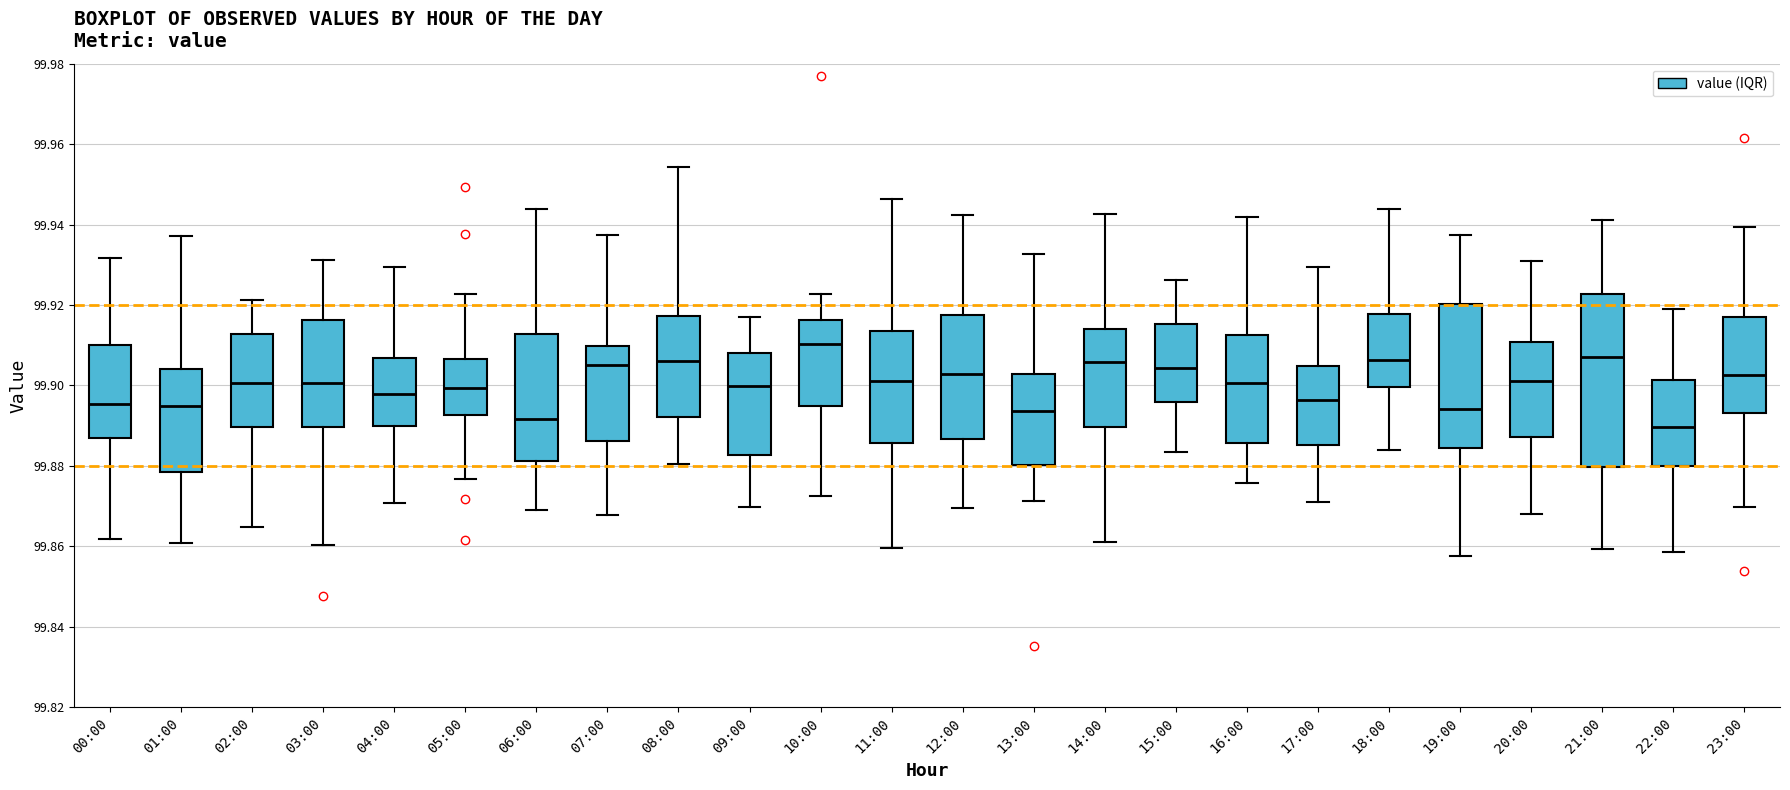

Reading left to right, read every box against the y-axis: the position of its median line, the range the box covers, and the ends of its whiskers. The values are not printed on the chart, so give them approximately, as read against the axis.

00:00: median 99.896, box 99.888 to 99.910, whiskers 99.862 to 99.932
01:00: median 99.894, box 99.878 to 99.904, whiskers 99.860 to 99.938
02:00: median 99.900, box 99.890 to 99.912, whiskers 99.864 to 99.922
03:00: median 99.900, box 99.890 to 99.916, whiskers 99.860 to 99.932
04:00: median 99.898, box 99.890 to 99.906, whiskers 99.870 to 99.930
05:00: median 99.900, box 99.892 to 99.906, whiskers 99.876 to 99.922
06:00: median 99.892, box 99.882 to 99.912, whiskers 99.868 to 99.944
07:00: median 99.906, box 99.886 to 99.910, whiskers 99.868 to 99.938
08:00: median 99.906, box 99.892 to 99.918, whiskers 99.880 to 99.954
09:00: median 99.900, box 99.882 to 99.908, whiskers 99.870 to 99.918
10:00: median 99.910, box 99.894 to 99.916, whiskers 99.872 to 99.922
11:00: median 99.902, box 99.886 to 99.914, whiskers 99.860 to 99.946
12:00: median 99.902, box 99.886 to 99.918, whiskers 99.870 to 99.942
13:00: median 99.894, box 99.880 to 99.902, whiskers 99.872 to 99.932
14:00: median 99.906, box 99.890 to 99.914, whiskers 99.860 to 99.942
15:00: median 99.904, box 99.896 to 99.916, whiskers 99.884 to 99.926
16:00: median 99.900, box 99.886 to 99.912, whiskers 99.876 to 99.942
17:00: median 99.896, box 99.886 to 99.904, whiskers 99.872 to 99.930
18:00: median 99.906, box 99.900 to 99.918, whiskers 99.884 to 99.944
19:00: median 99.894, box 99.884 to 99.920, whiskers 99.858 to 99.938
20:00: median 99.902, box 99.888 to 99.910, whiskers 99.868 to 99.932
21:00: median 99.908, box 99.880 to 99.922, whiskers 99.860 to 99.942
22:00: median 99.890, box 99.880 to 99.902, whiskers 99.858 to 99.920
23:00: median 99.902, box 99.894 to 99.916, whiskers 99.870 to 99.940